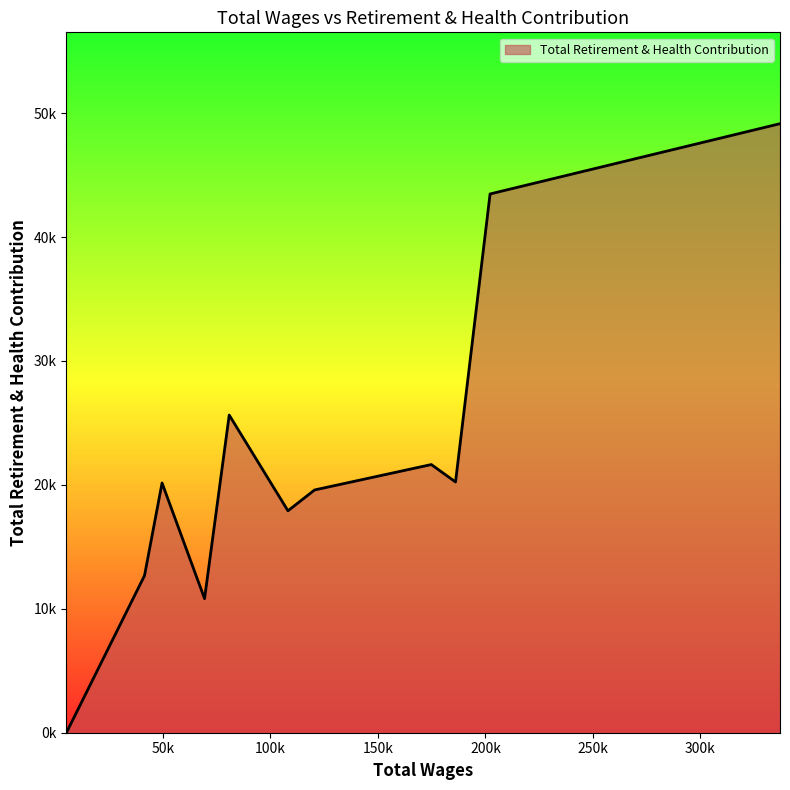

How many interior local valleys (lower than both neighbors) does the data have?

3